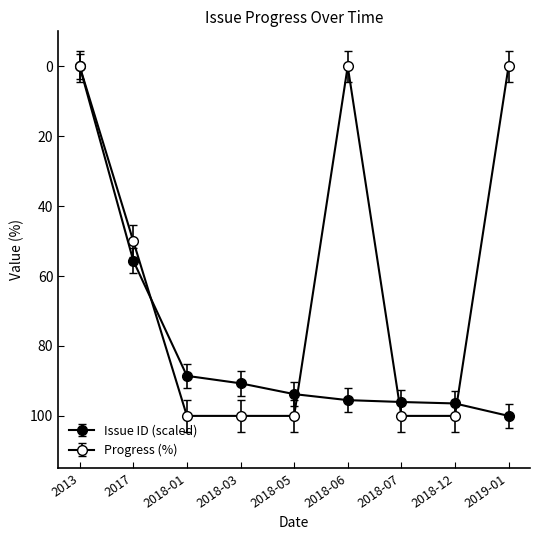

After their last crossing, which series has the higher values: Issue ID (scaled) or Progress (%)?

Issue ID (scaled)